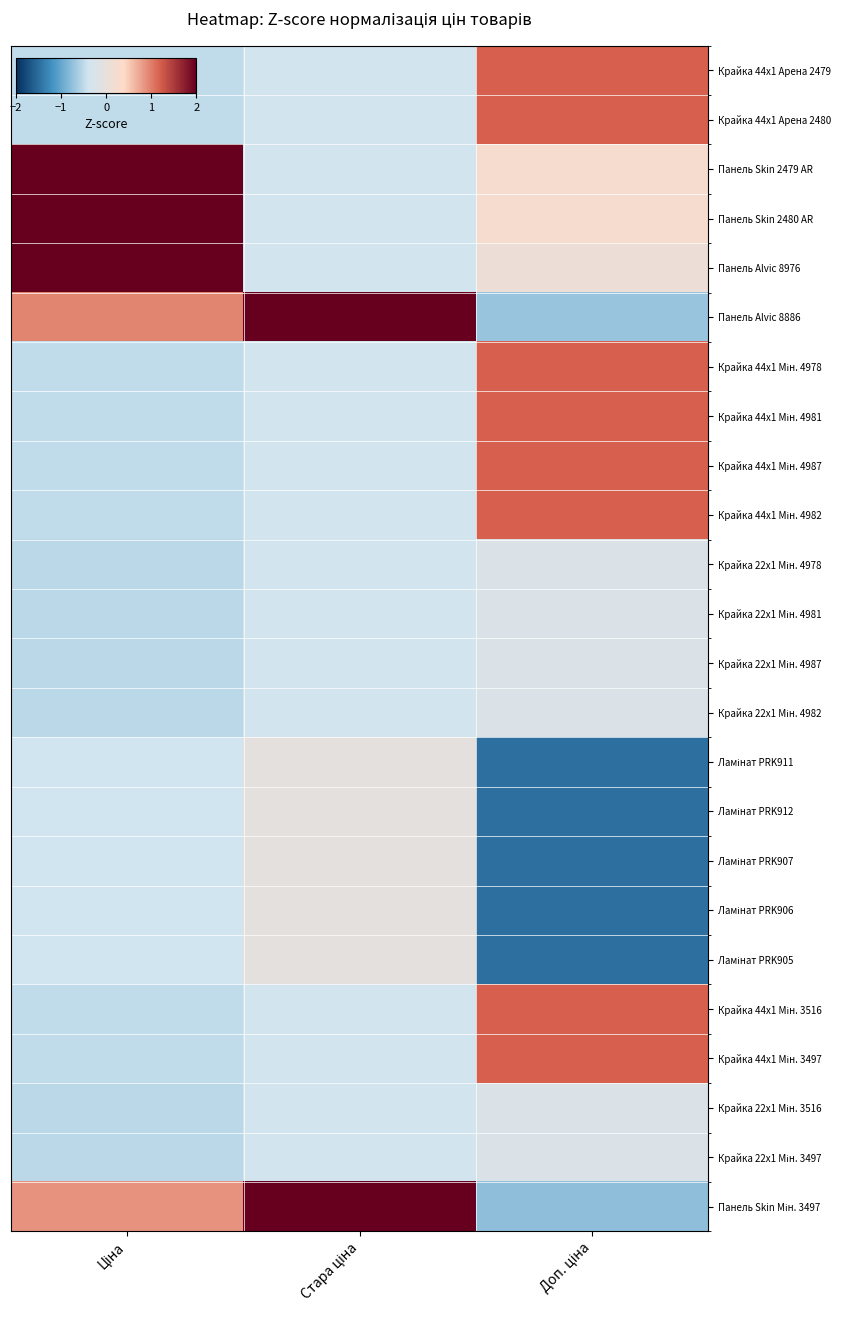

Which category has the lowest value across all series?

Доп. ціна